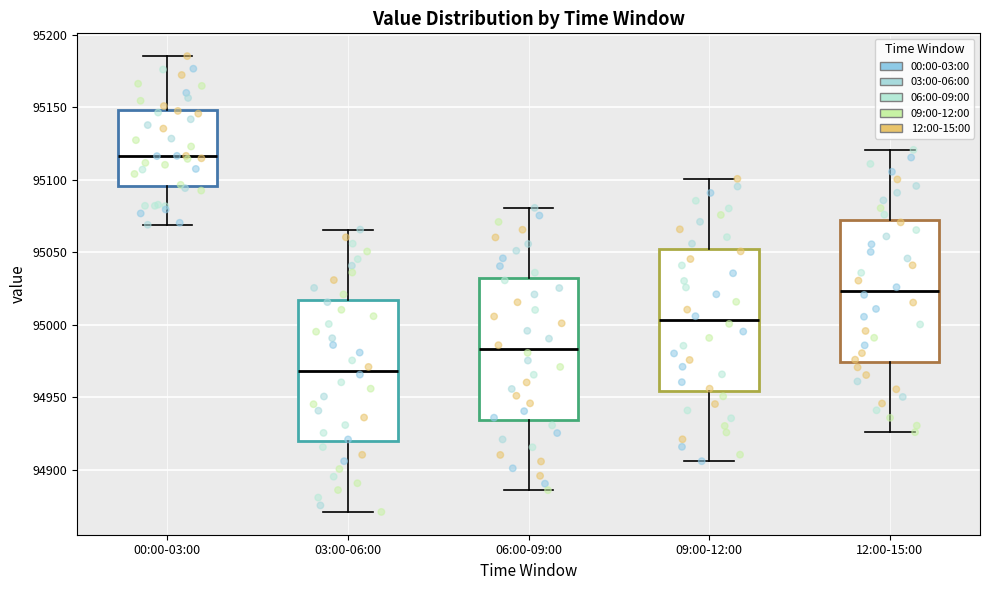

Reading left to right, transcribe this box plot: for each box, give where its median line is, the range the box spans, and where its two whiskers end, as read against the y-axis. The values are not printed on the chart, so give them approximately, as read against the axis.

00:00-03:00: median 95115, box 95095 to 95150, whiskers 95070 to 95185
03:00-06:00: median 94970, box 94920 to 95015, whiskers 94870 to 95065
06:00-09:00: median 94985, box 94935 to 95030, whiskers 94885 to 95080
09:00-12:00: median 95005, box 94955 to 95050, whiskers 94905 to 95100
12:00-15:00: median 95025, box 94975 to 95070, whiskers 94925 to 95120